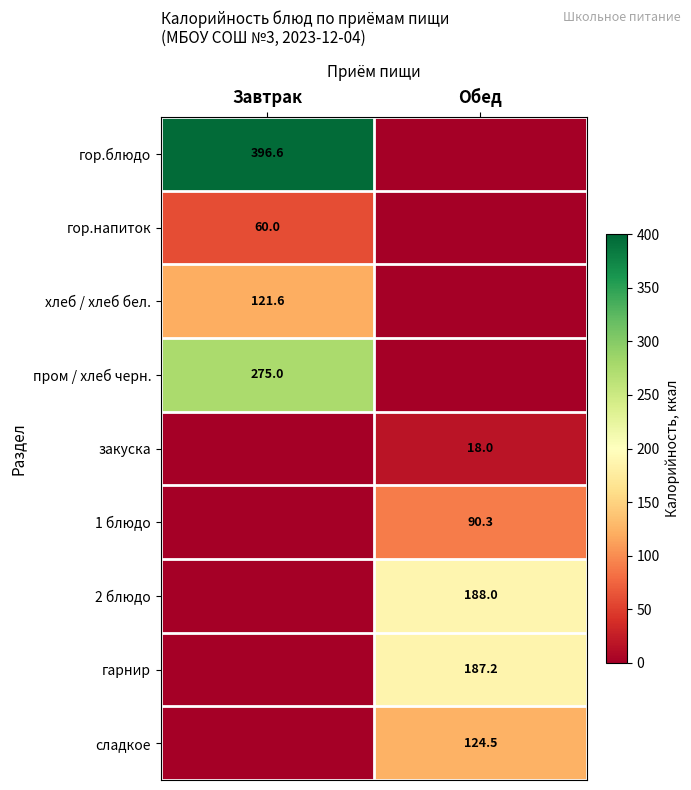

At which category is the sum across all series the highest?

Завтрак